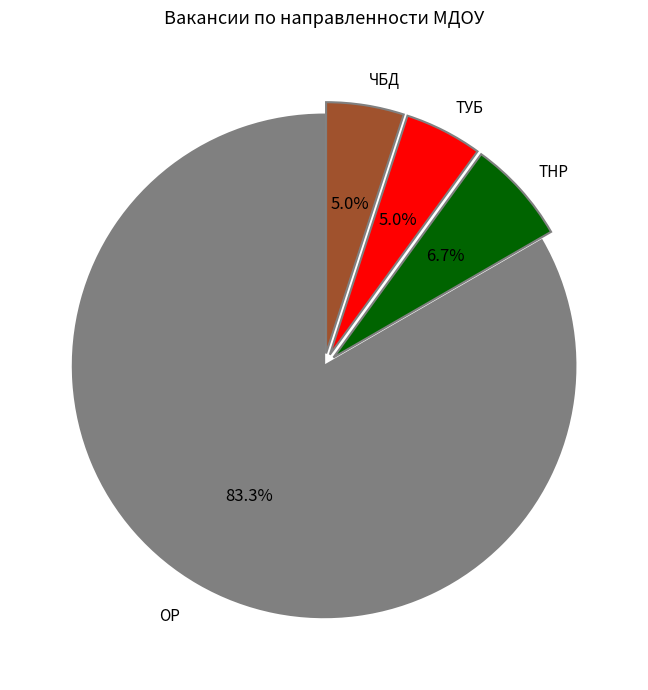

Is there any slice that represents more than half of the pie?

Yes